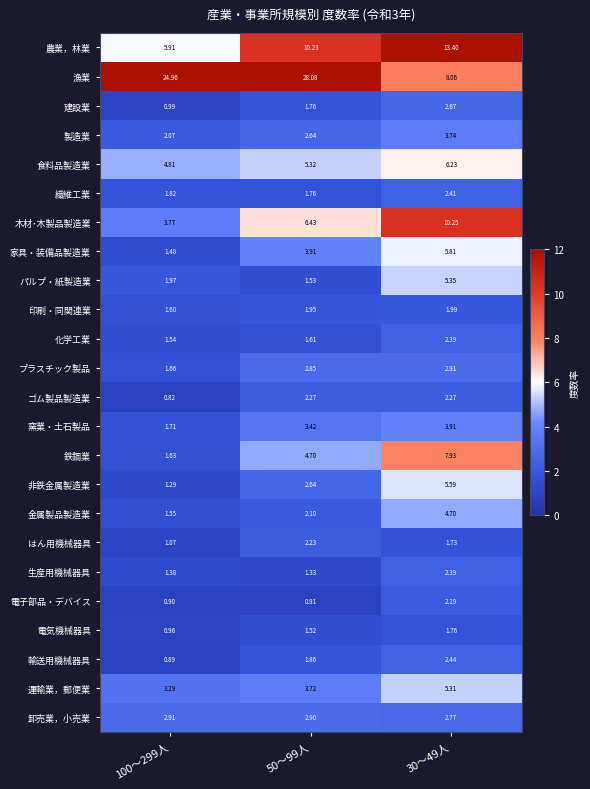

Is the value of 漁業 at 50～99人 greater than the value of 電気機械器具 at 100～299人?

Yes